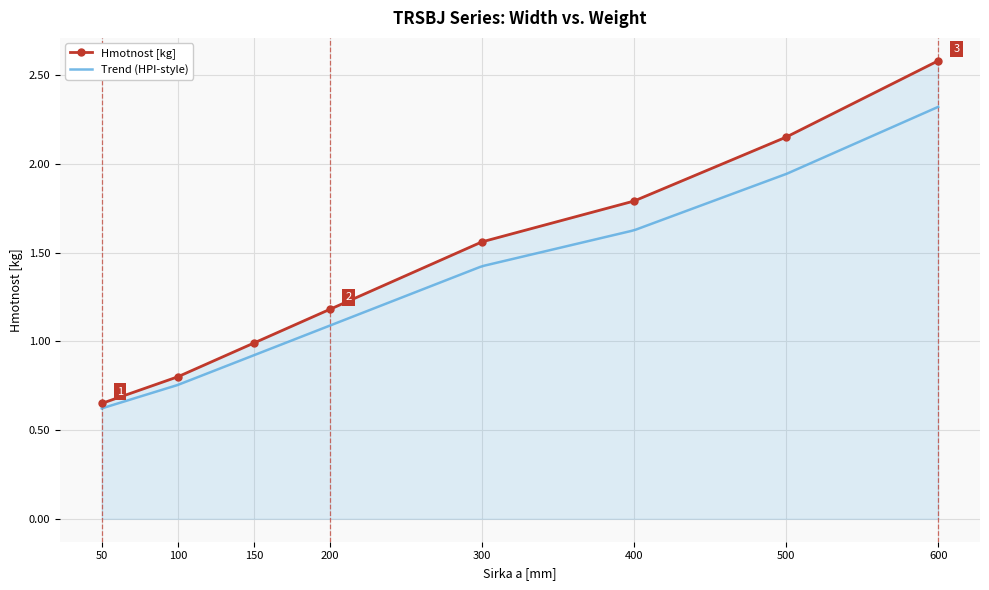

Is it true that the value at 50 is 0.1?

False